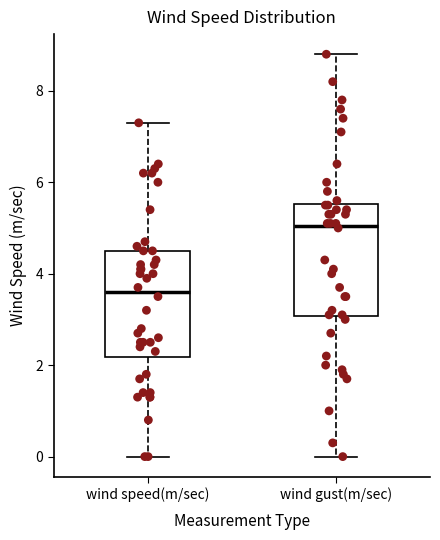

Which box's median line is the lowest?

wind speed(m/sec)